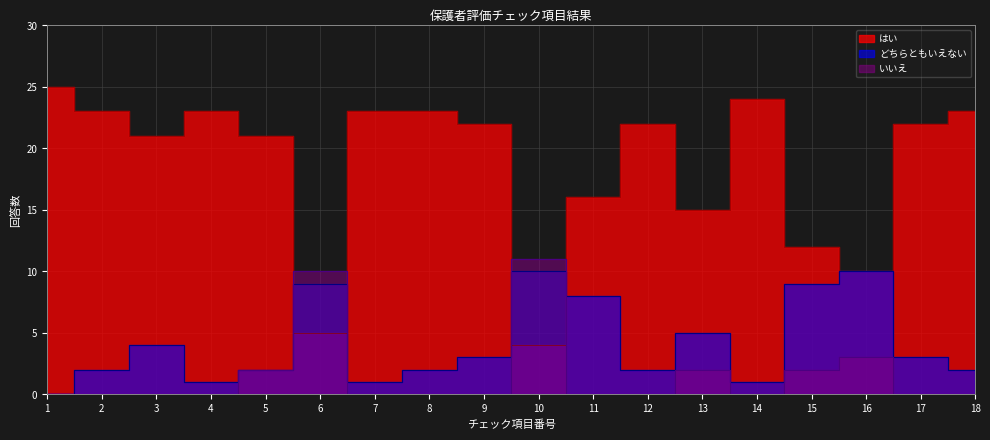

What are all the series names shown in the legend?

はい, どちらともいえない, いいえ